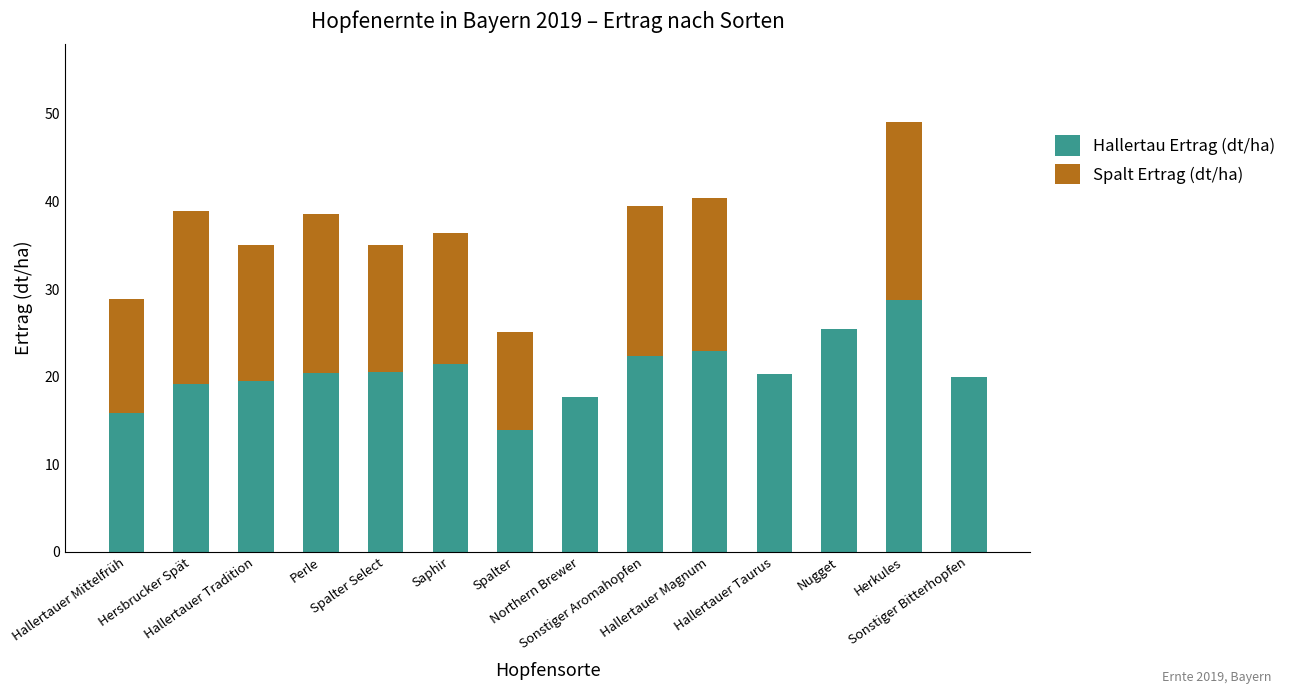

The Hallertau Ertrag (dt/ha) series shows 28.1 at Saphir. True or false?

False